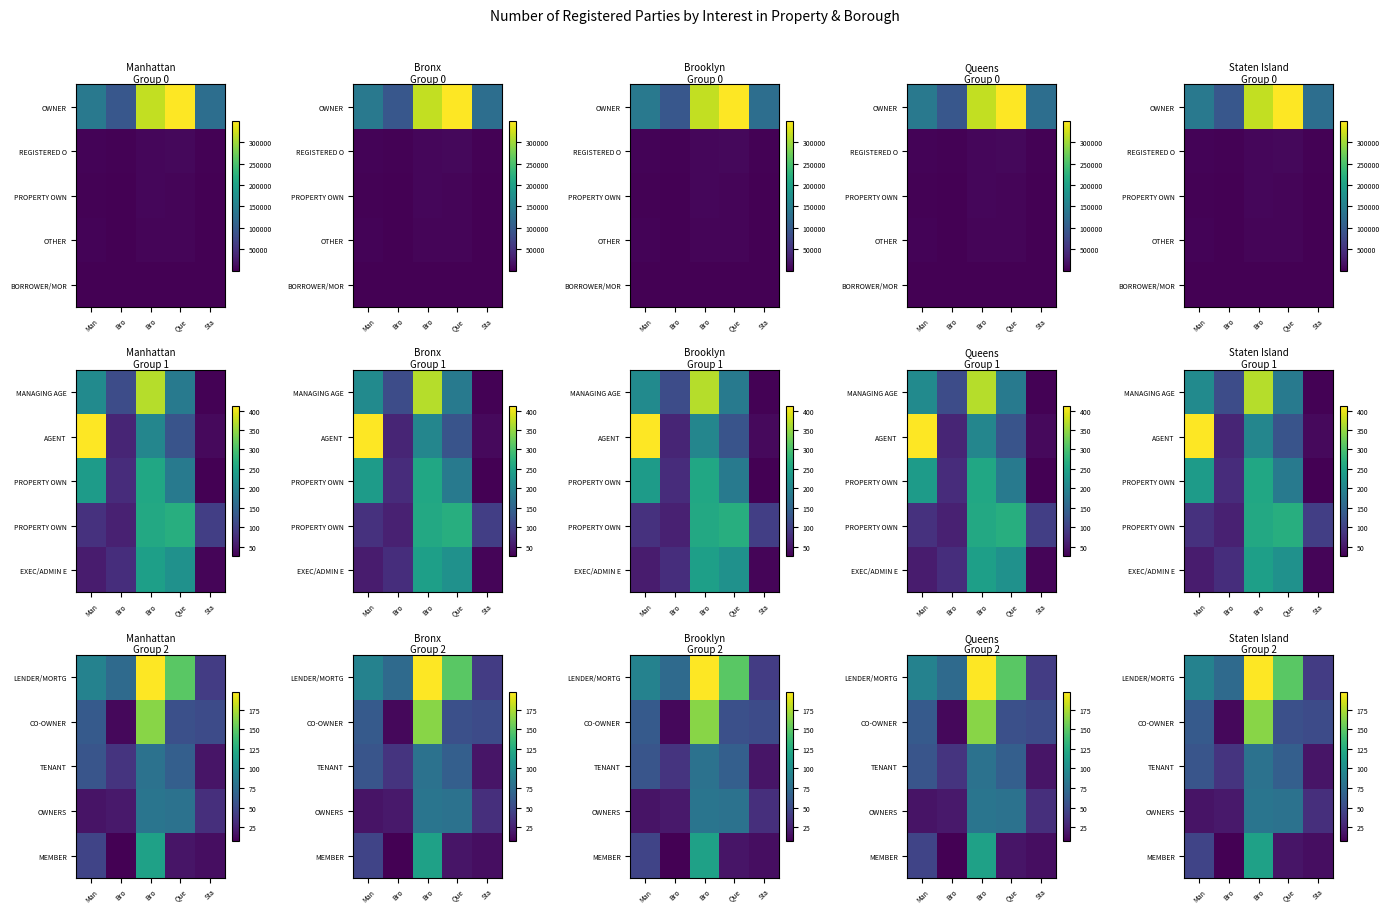

The value of LENDER/MORTG at Bro is 115. True or false?

False